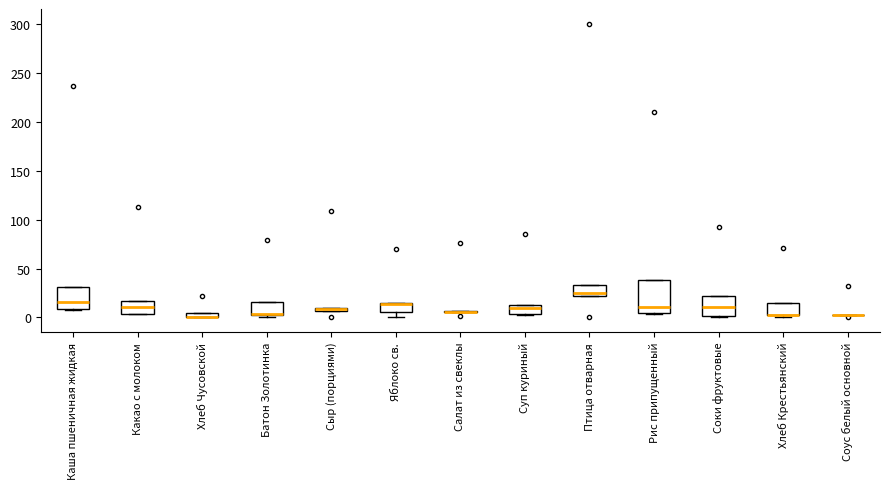

Comparing the boxes themselves (not the whiskers), which one is the tallest?

Рис припущенный